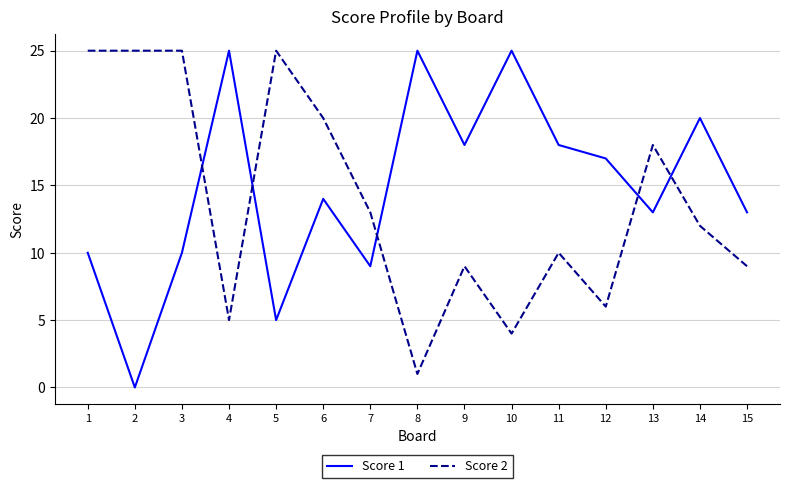

Reading left to right, list all the values displayed in this chart.

Score 1: 10	0	10	25	5	14	9	25	18	25	18	17	13	20	13
Score 2: 25	25	25	5	25	20	13	1	9	4	10	6	18	12	9